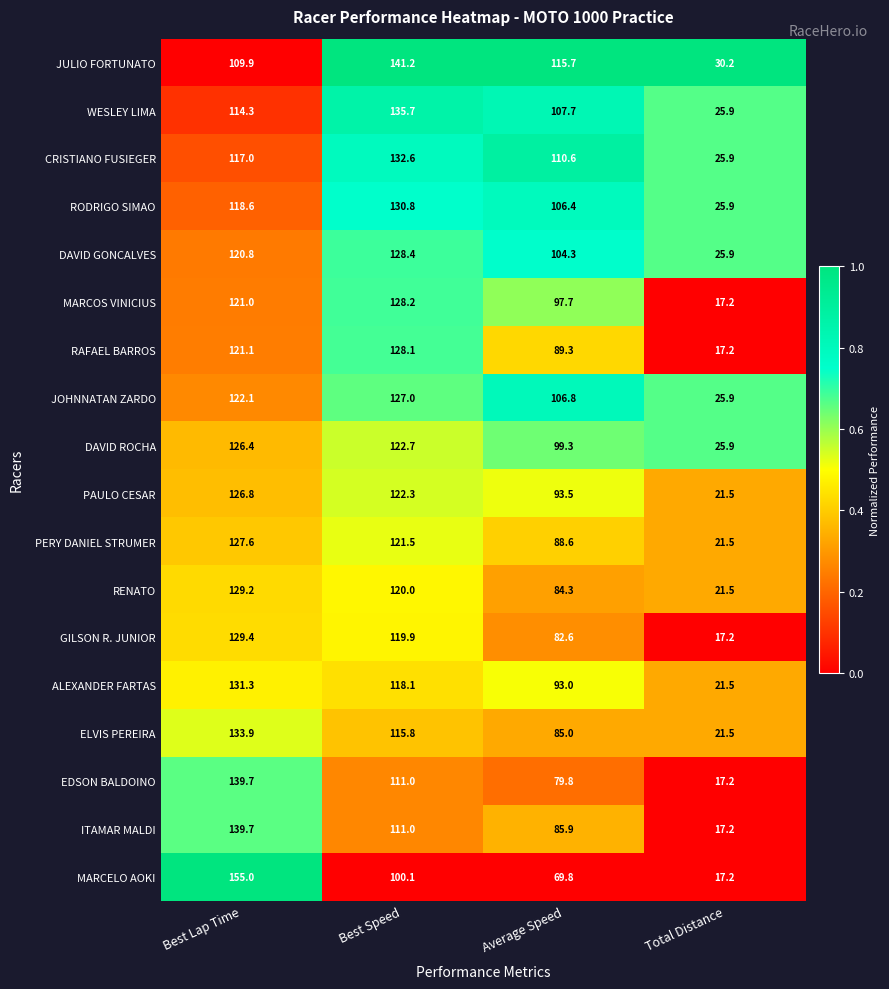

Is it true that RENATO equals 166.1 at Best Speed?

False